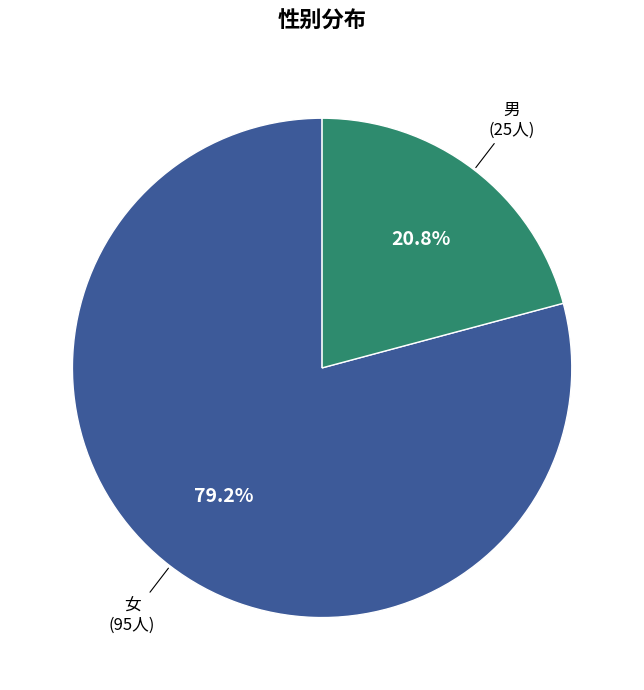

Is there any slice that represents more than half of the pie?

Yes